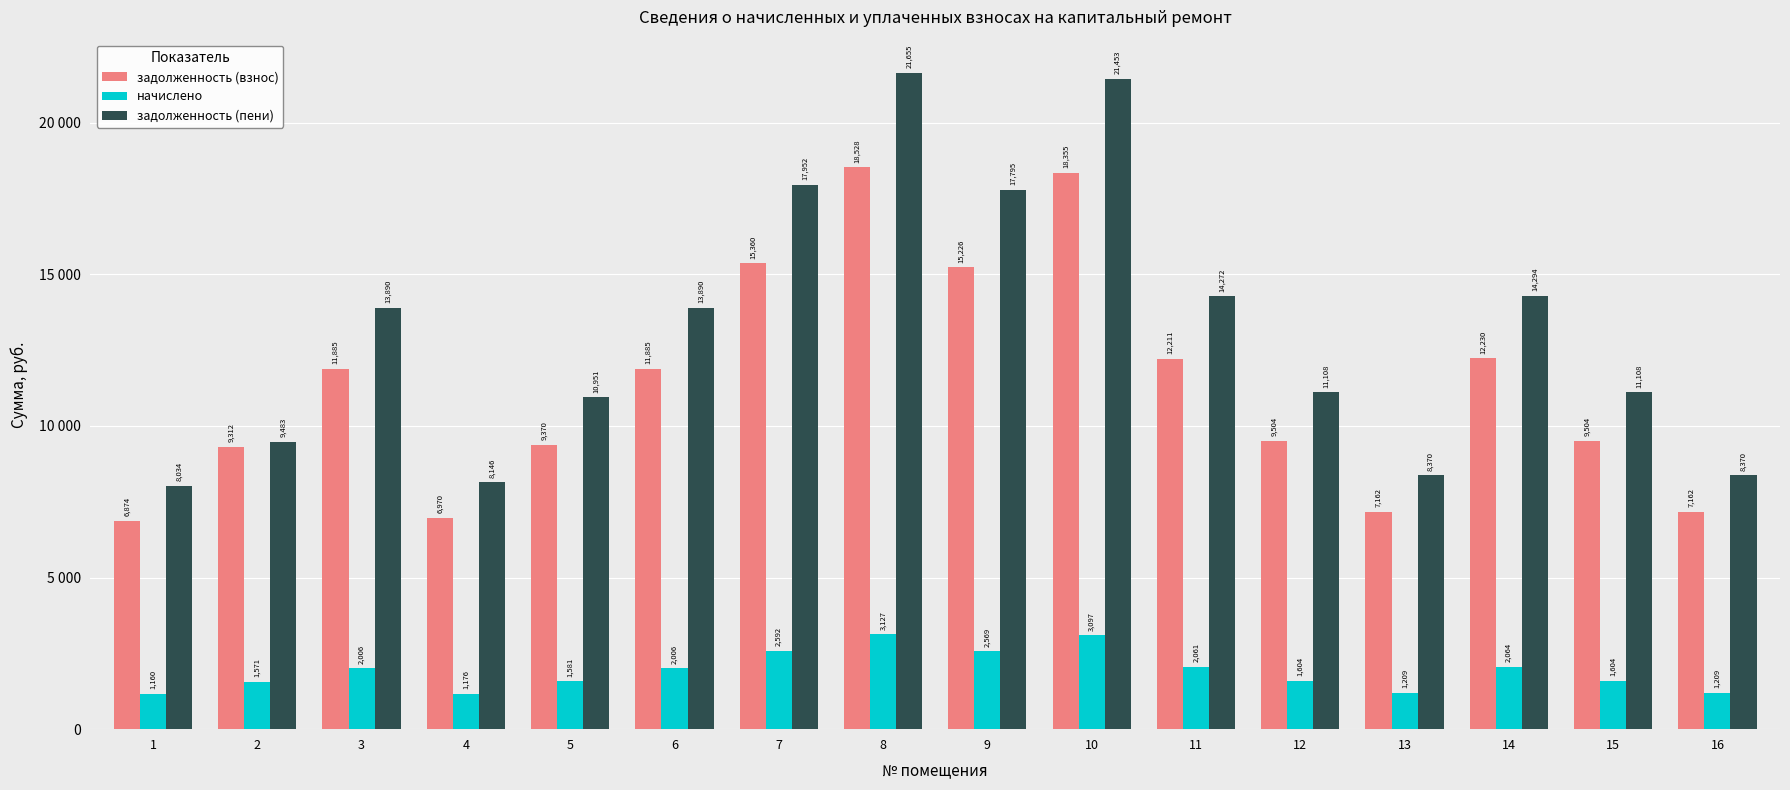

What is the value of the задолженность (пени) bar at the 7th from the left?

17952.0